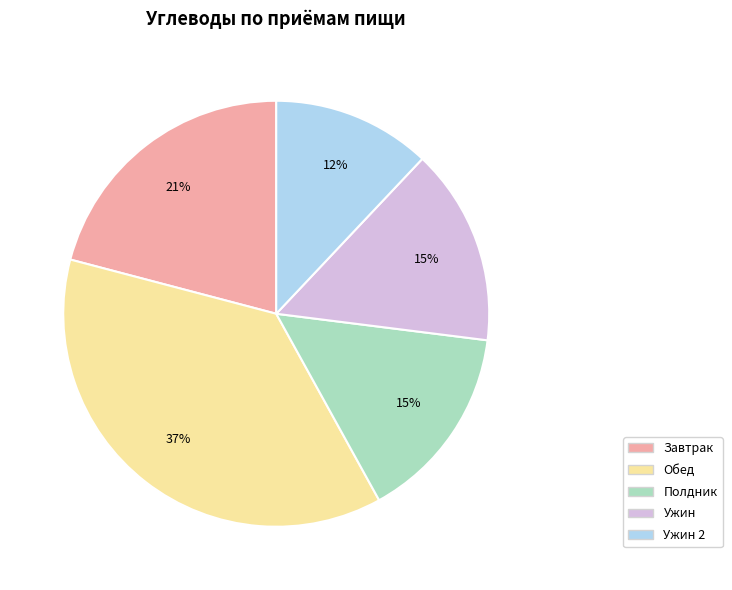

To the nearest percent, what is the difference between the largest and smallest slice percentages?

25%